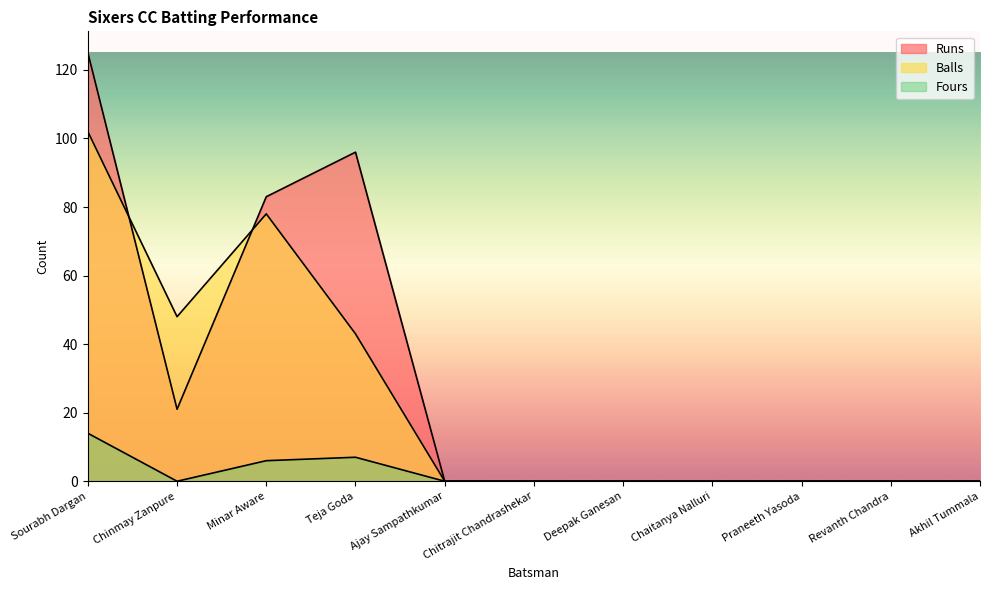

What are all the series names shown in the legend?

Runs, Balls, Fours